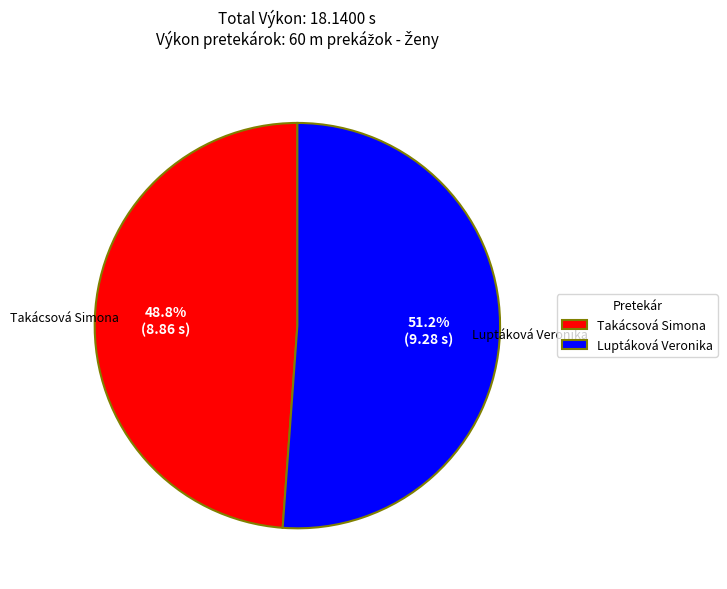

Which slice is the largest?

Luptáková Veronika